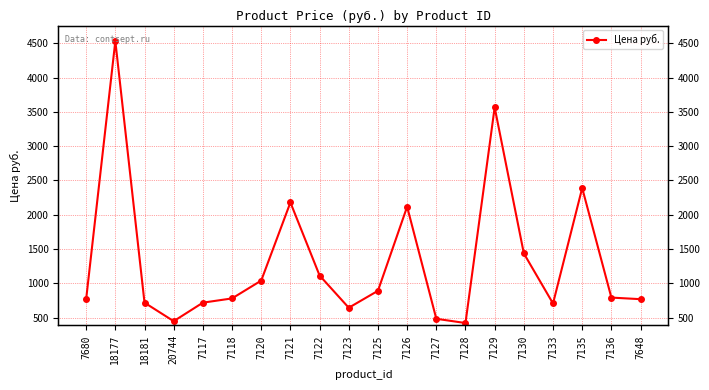

What is the average value?

1325.5